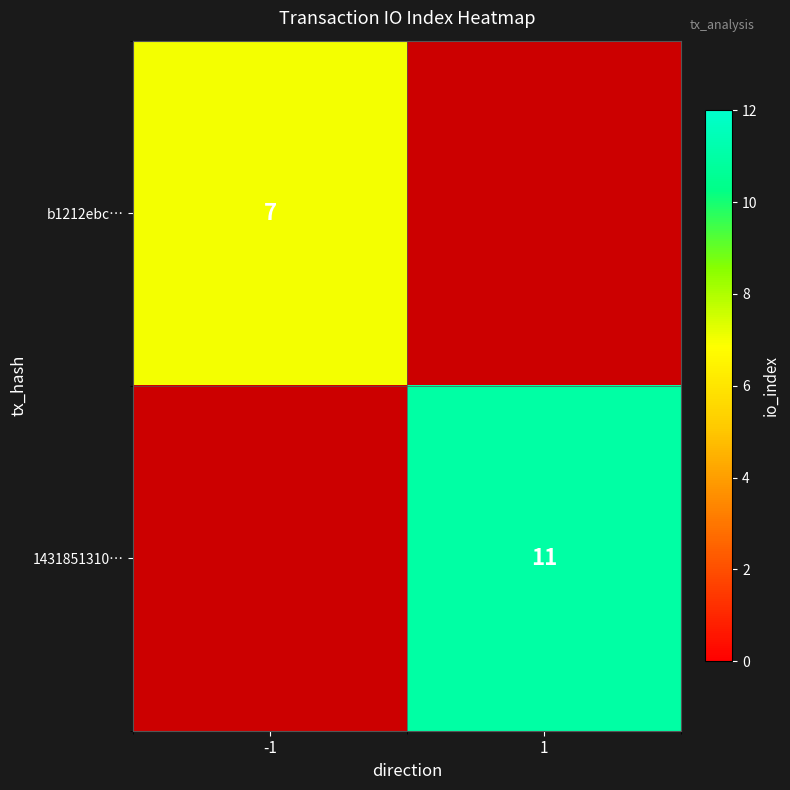

At which category does the chart reach its minimum across all series?

-1